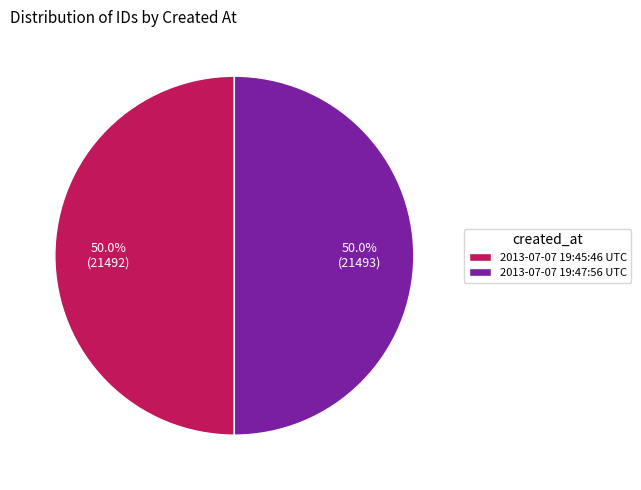

To the nearest percent, what percentage of the pie is 2013-07-07 19:47:56 UTC?

50%